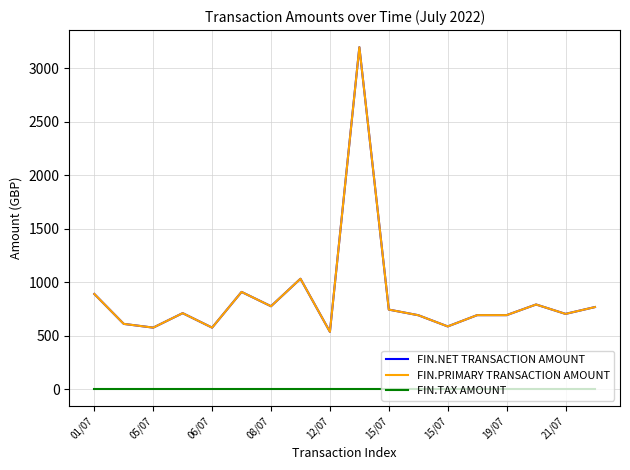

Rank the categories by FIN.TAX AMOUNT value from lowest to highest.

01/07, 05/07, 06/07, 08/07, 12/07, 15/07, 15/07, 19/07, 21/07, 9, 10, 11, 12, 13, 14, 15, 16, 17